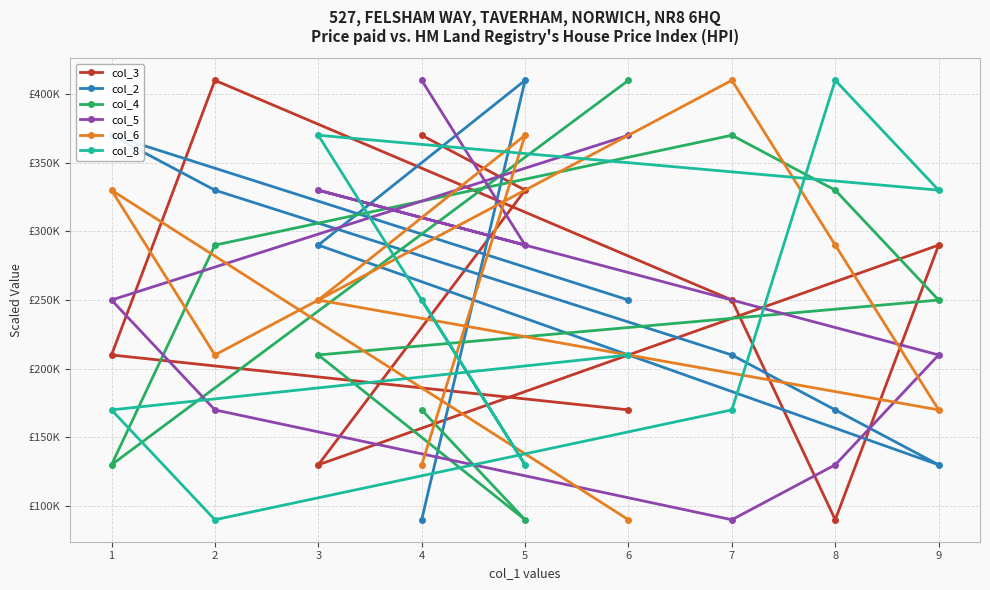

Count the col_8 values in the range 170000 to 330000.

5